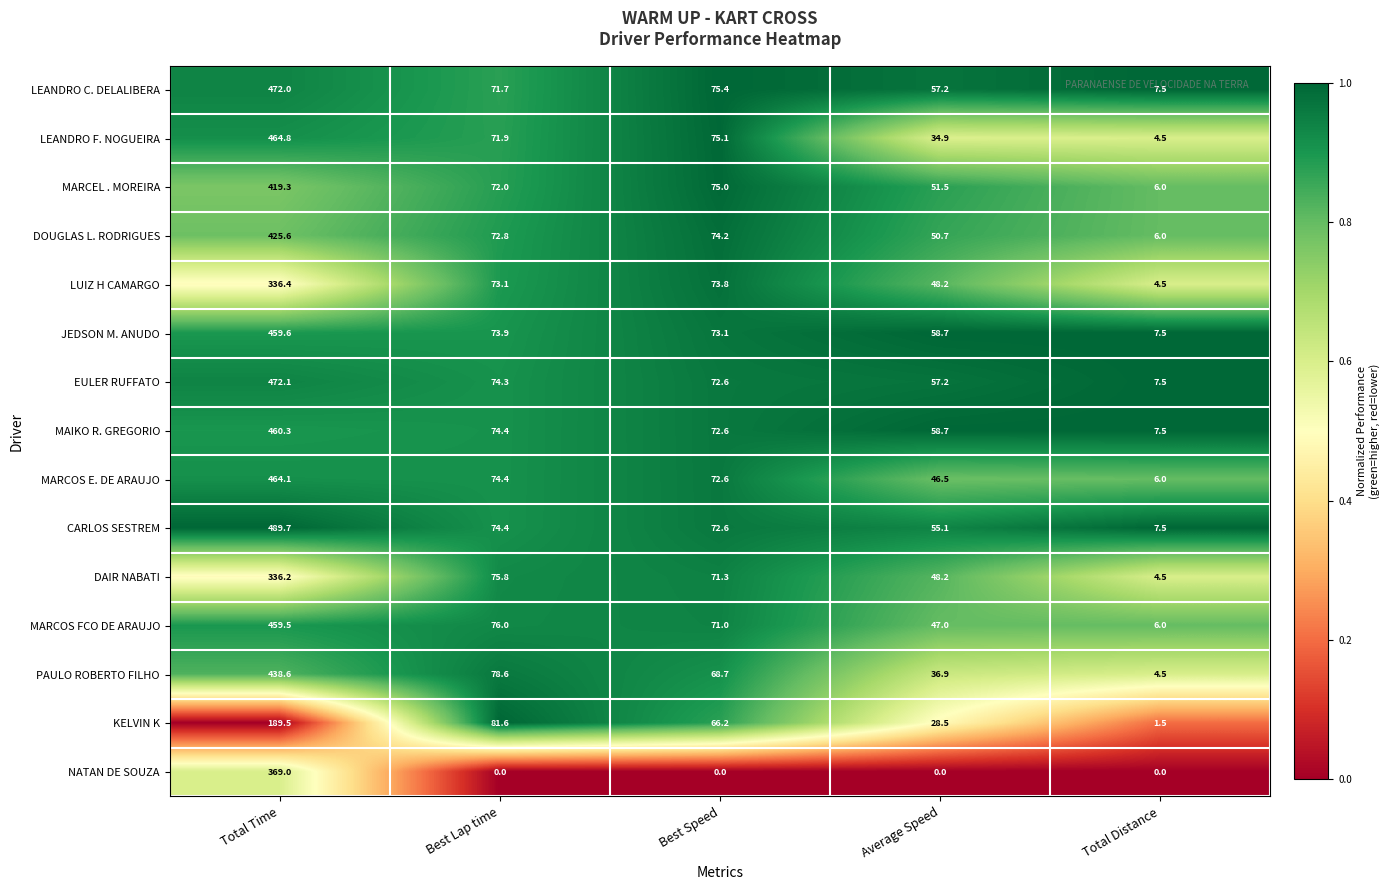

What is the highest value of the JEDSON M. ANUDO series?

459.6